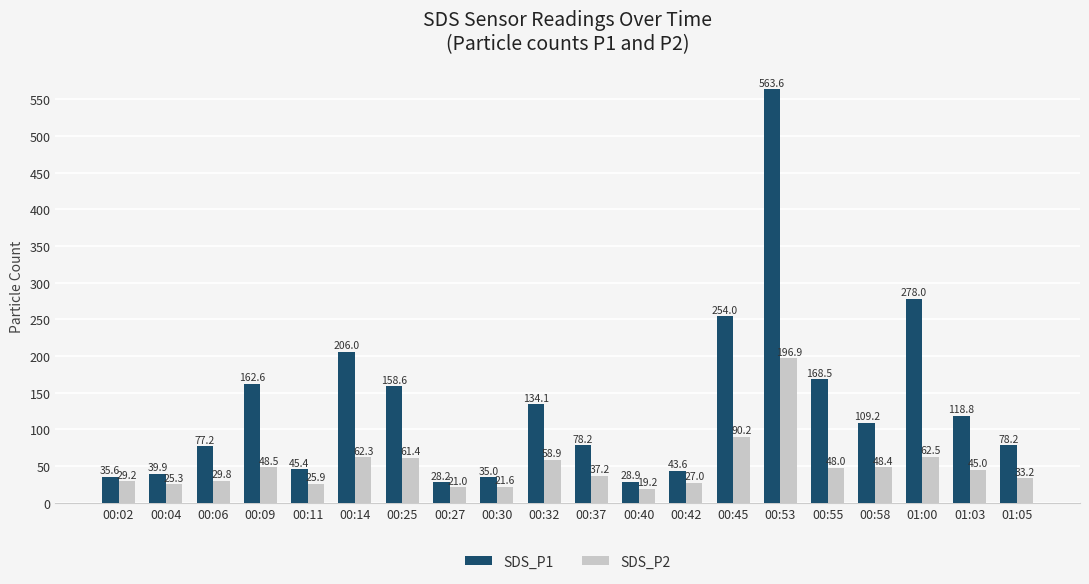

What position from the left is 00:09?

4